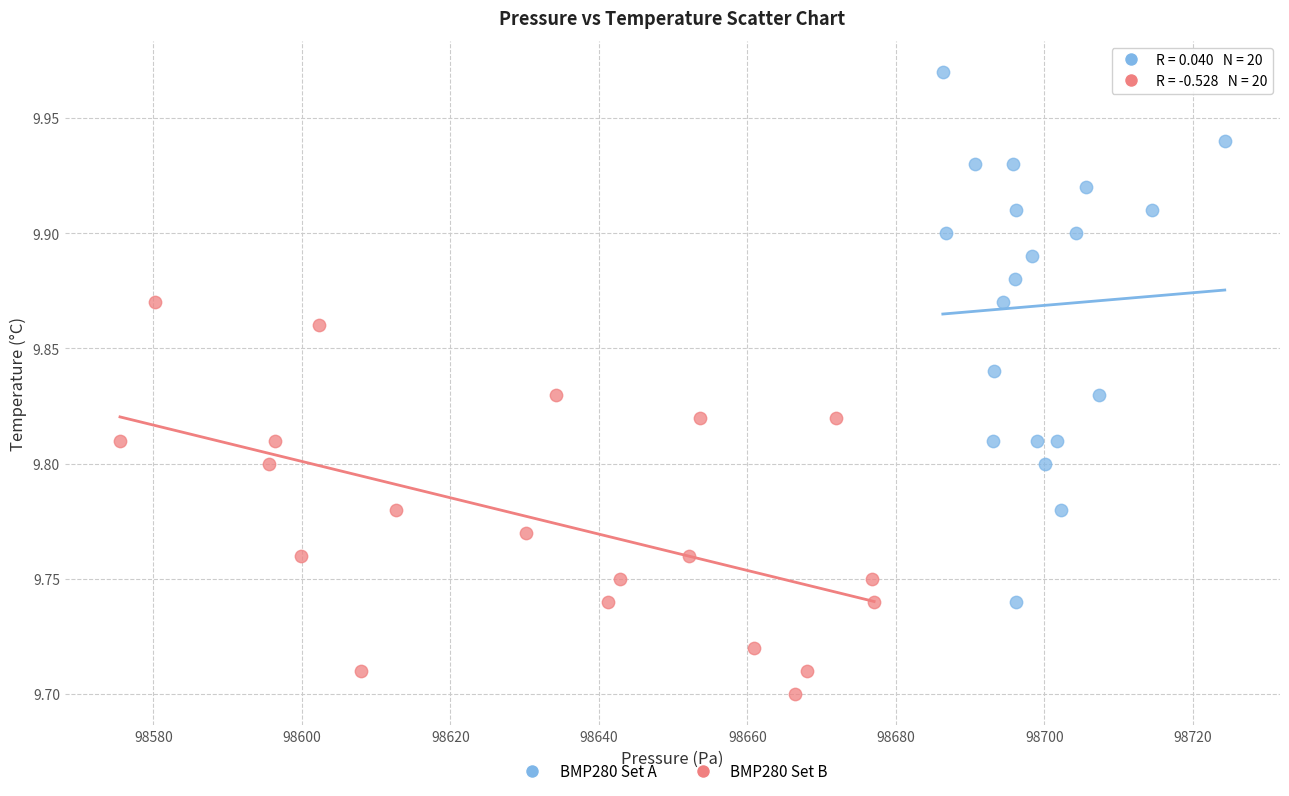

Which series reaches the maximum Y coordinate?

BMP280 Set A